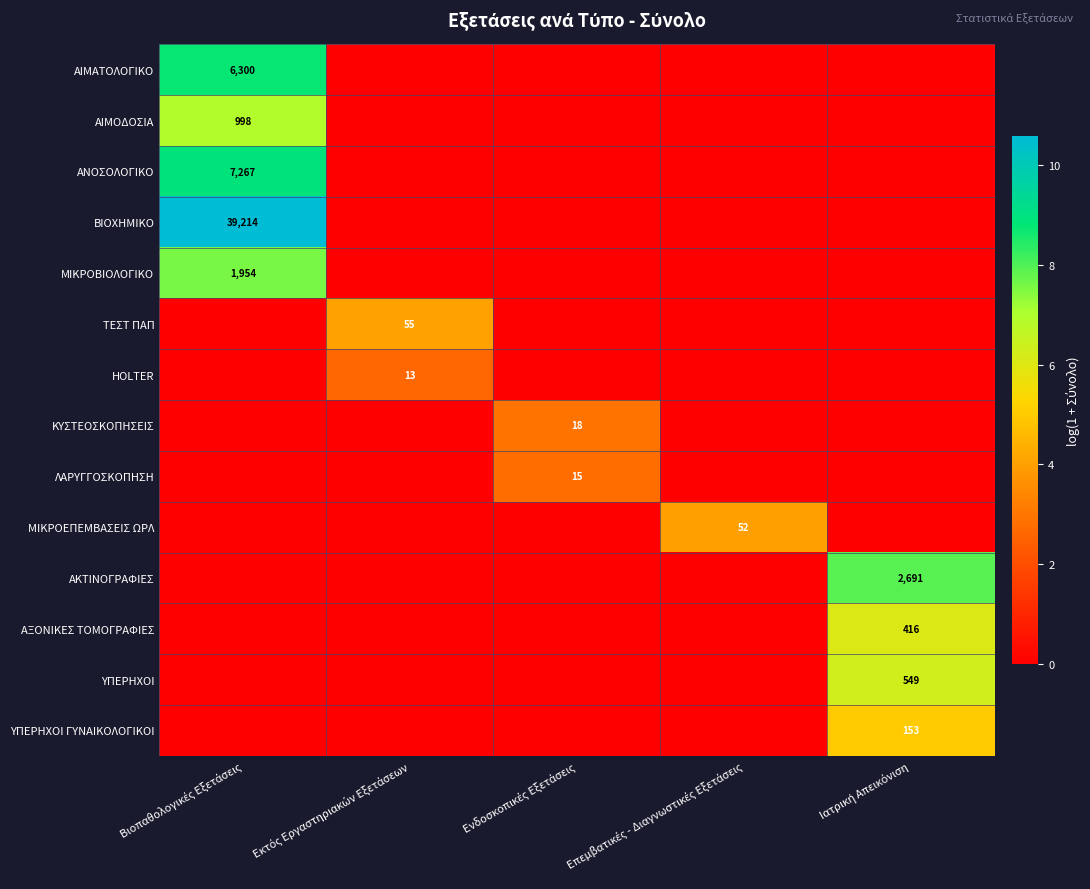

True or false: ΛΑΡΥΓΓΟΣΚΟΠΗΣΗ has a value of 0.0 at Ιατρική Απεικόνιση.

True